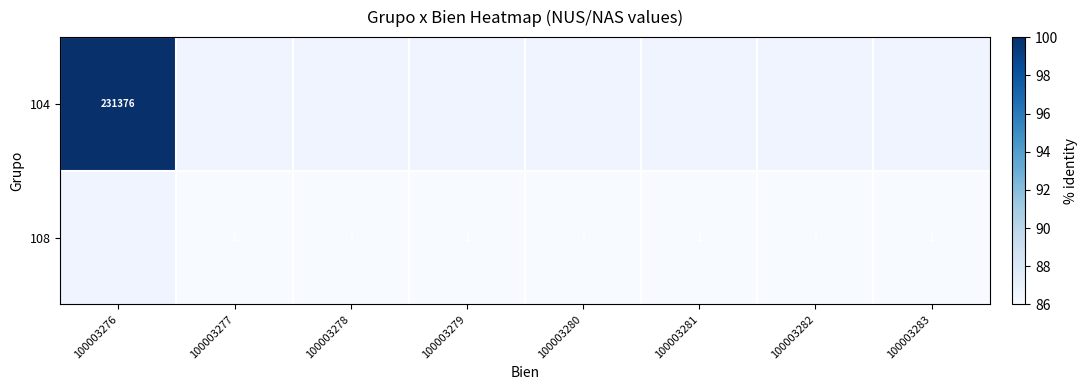

Count the number of categories in the chart.

8